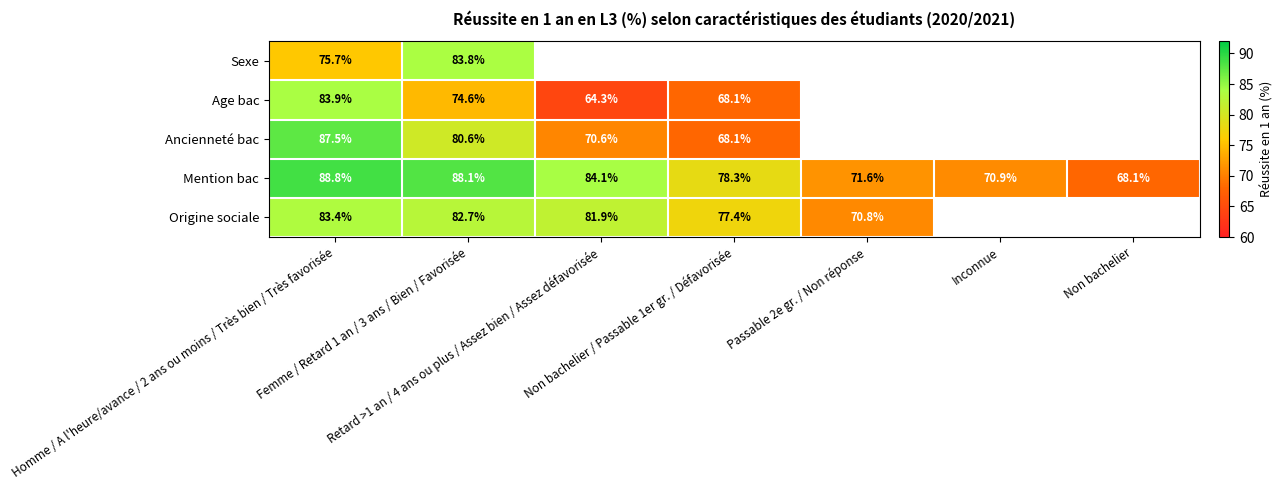

Rank the series by their maximum value, from highest to lowest.

Mention bac, Ancienneté bac, Age bac, Sexe, Origine sociale